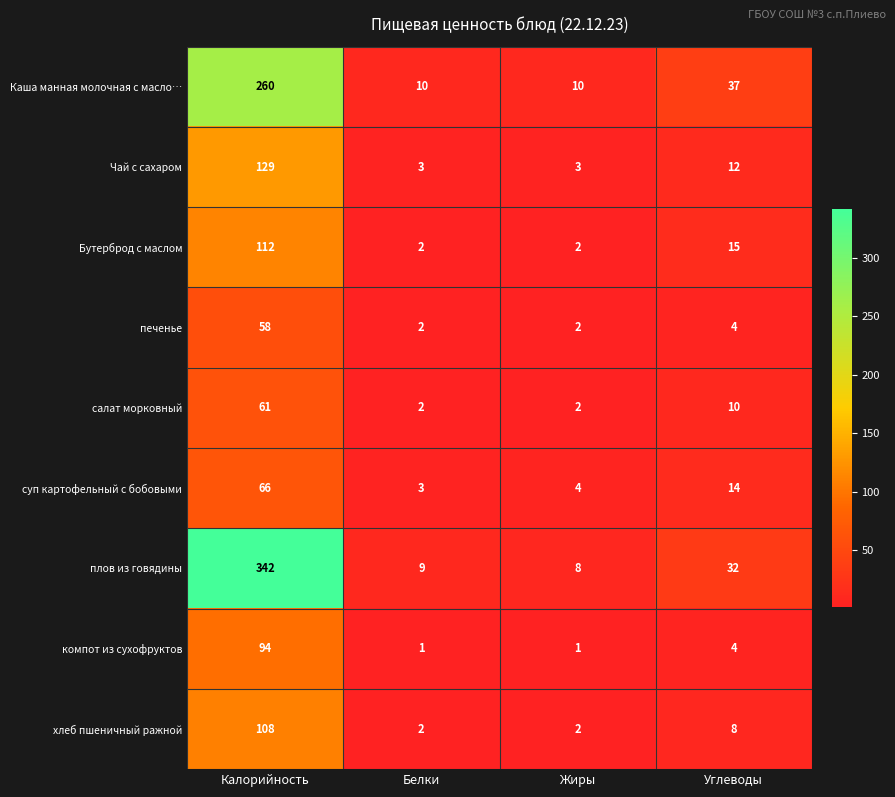

What is the maximum value for компот из сухофруктов?

94